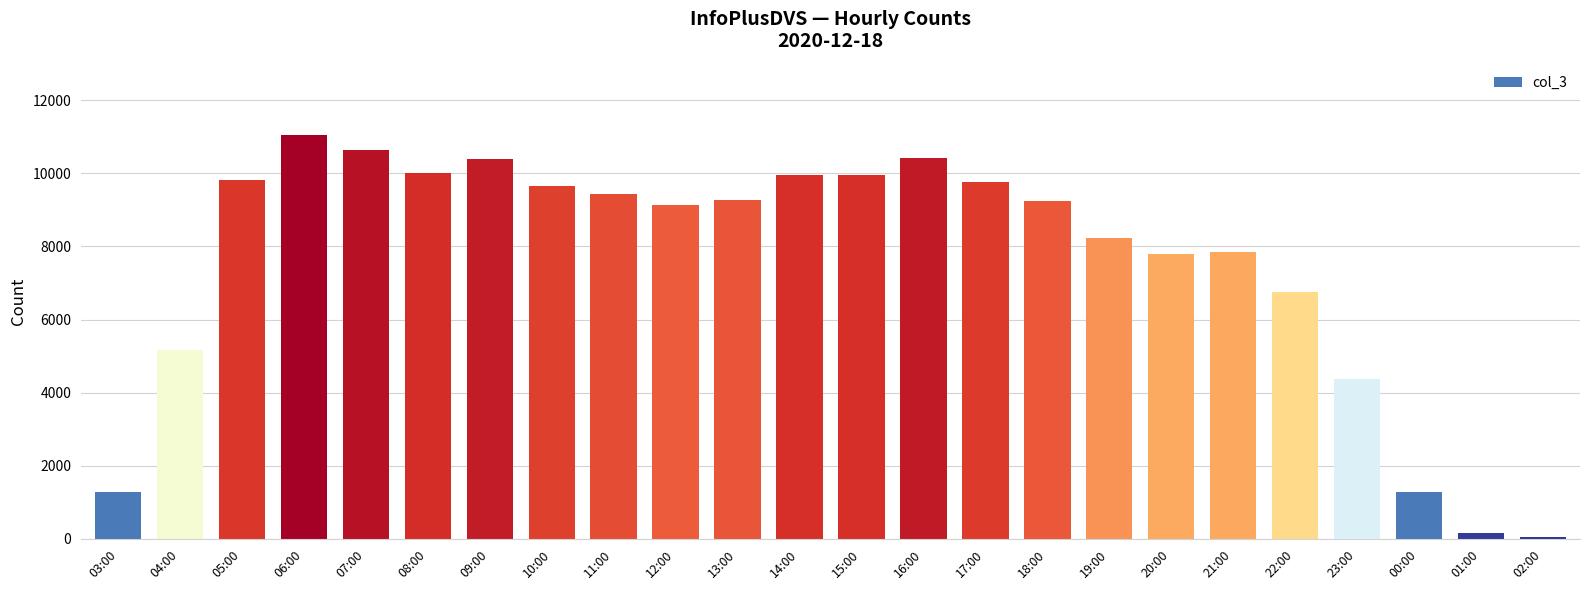

The chart shows a value of 9964 at 15:00. True or false?

True